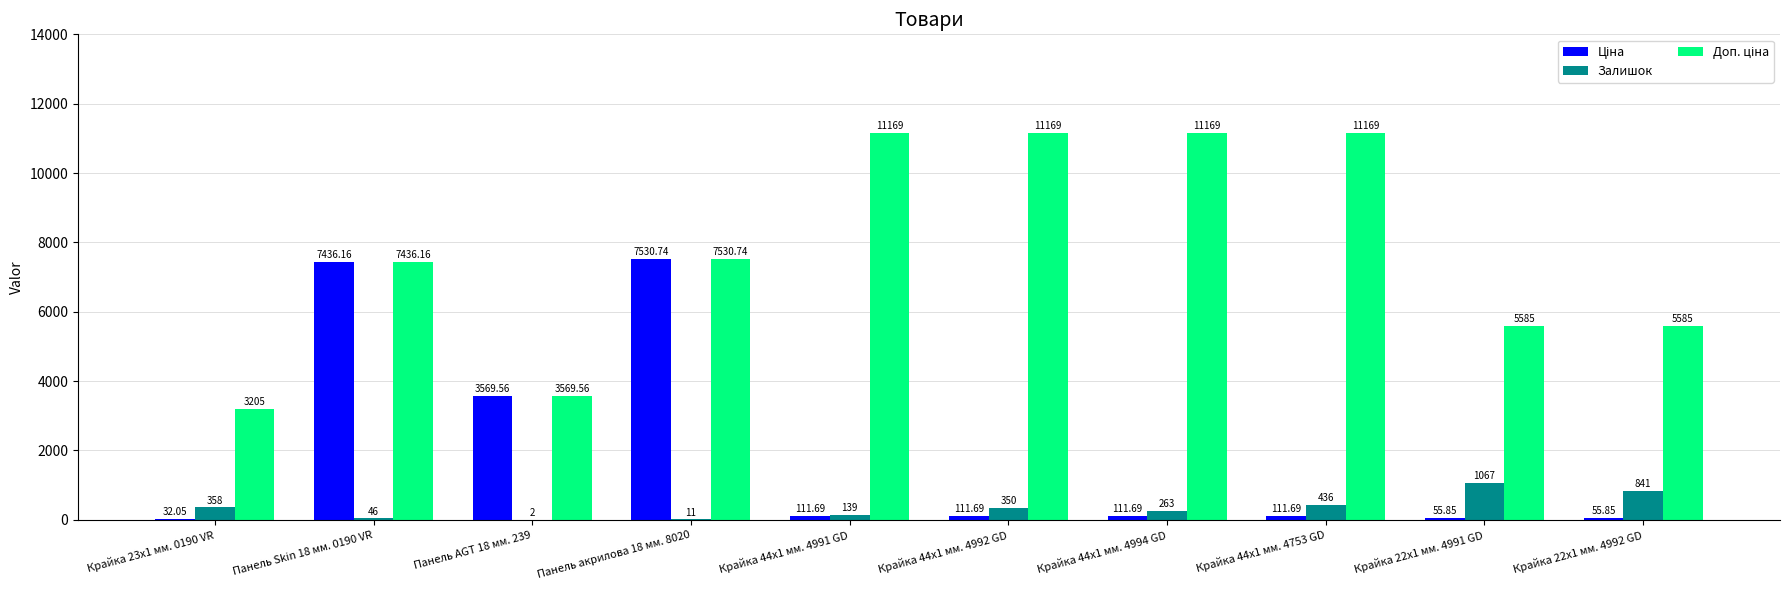

At which category is the sum across all series the highest?

Панель акрилова 18 мм. 8020